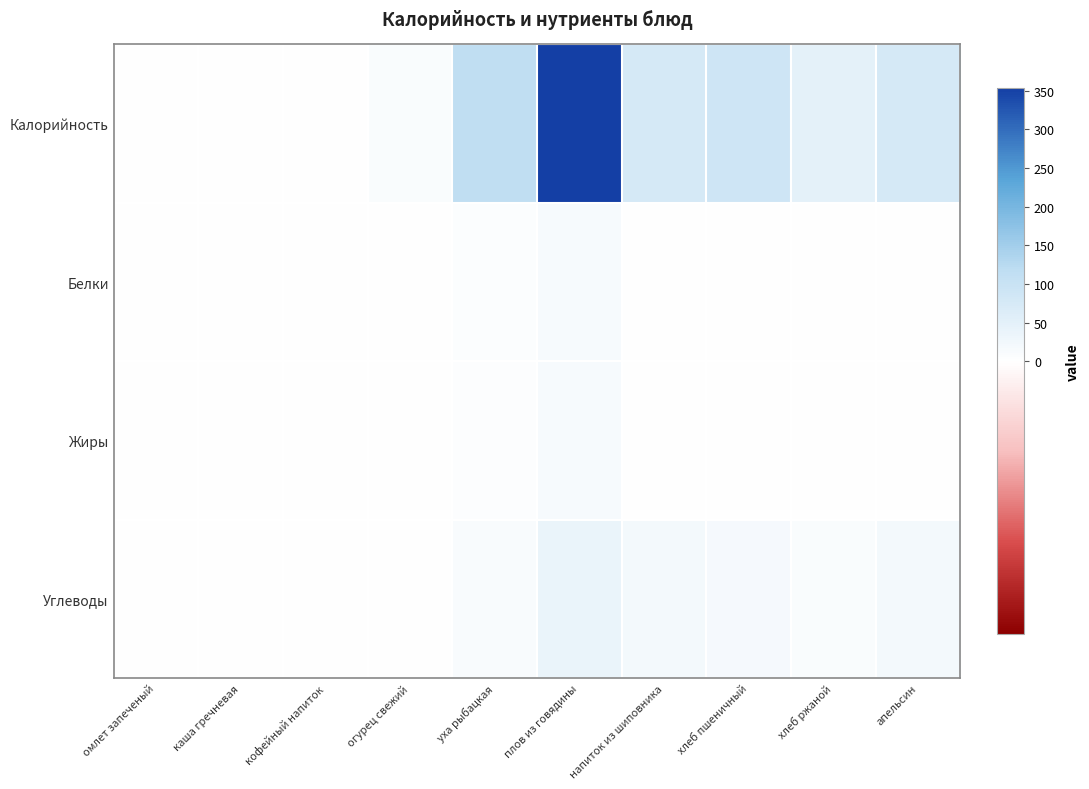

Which has a higher value, хлеб ржаной or апельсин?

апельсин